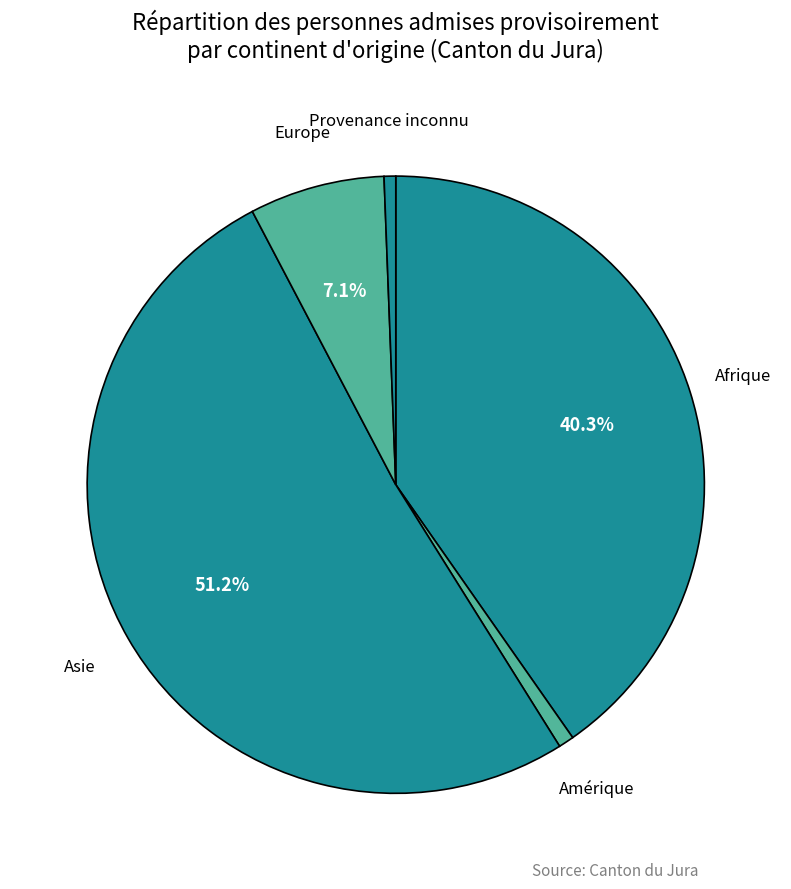

What is the largest slice in the pie chart?

Asie